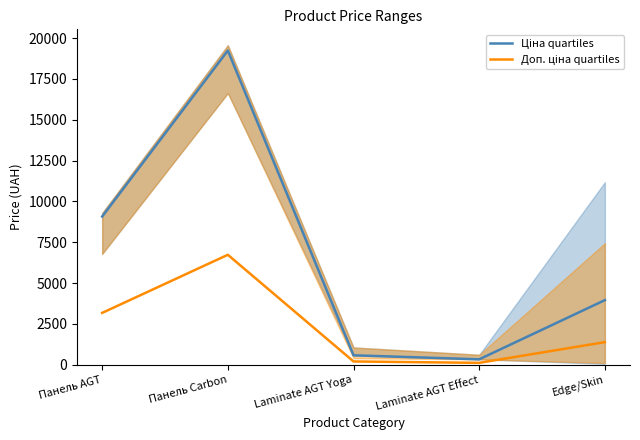

What position from the right is Laminate AGT Effect?

2